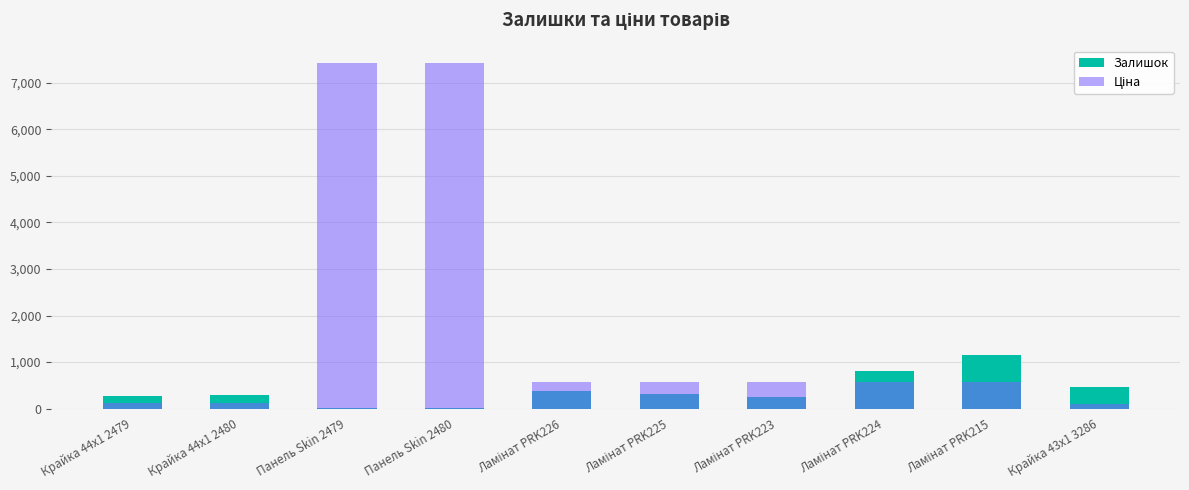

What is the maximum value shown in the chart?

7436.2